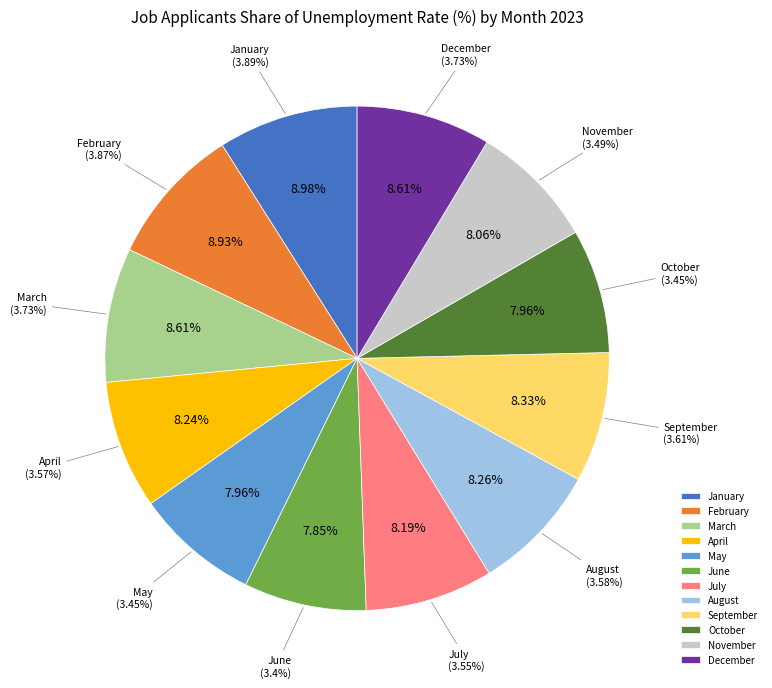

The August slice represents 2% of the pie. True or false?

False